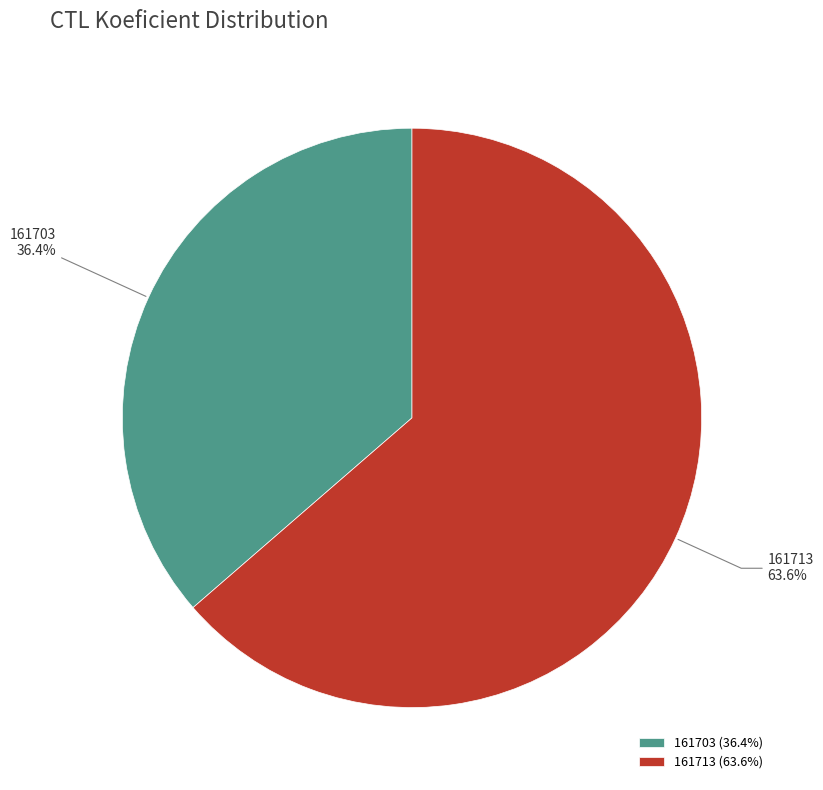

Which slice is the largest?

161713